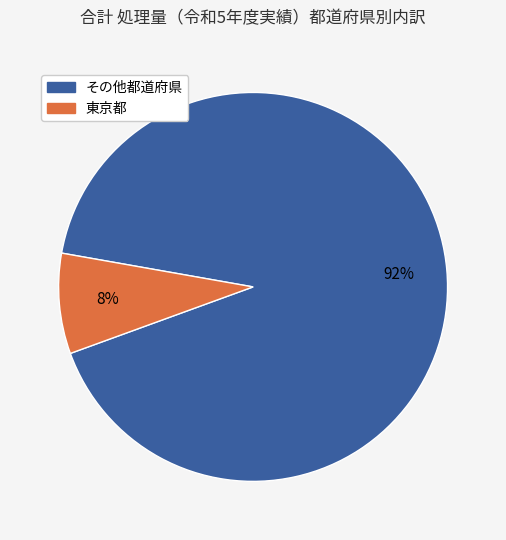

Does any single category account for the majority?

Yes